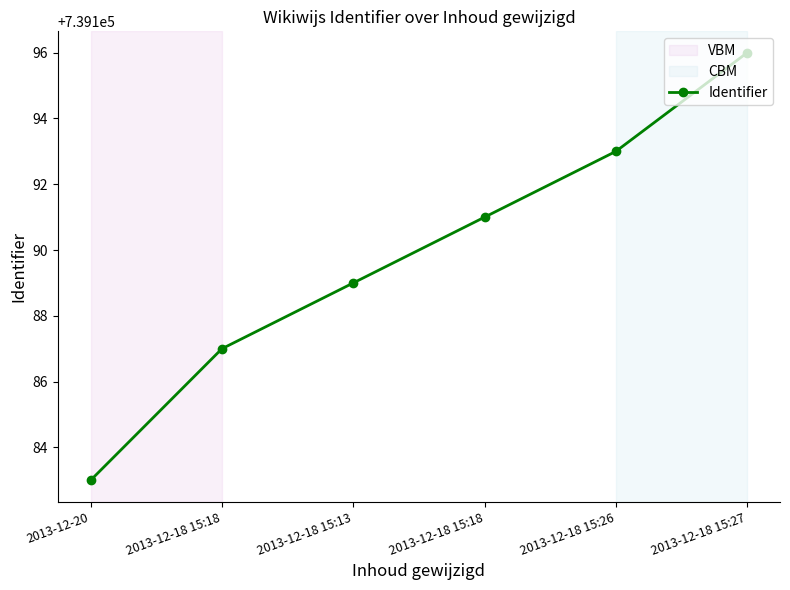

True or false: the data shows 1219964 at 2013-12-18 15:18.

False